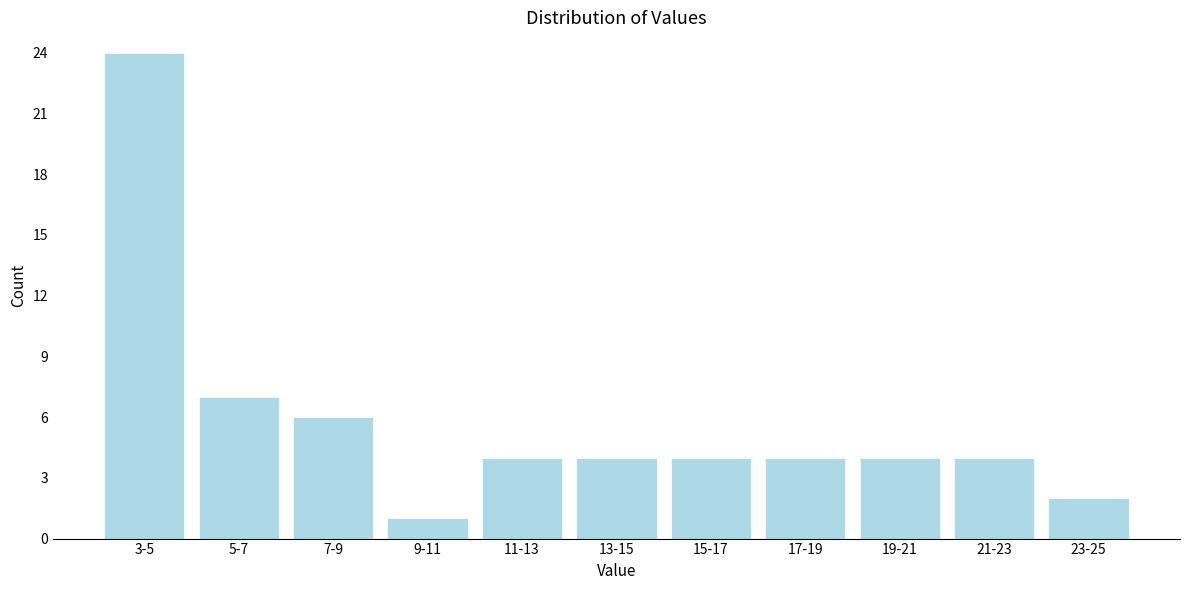

Reading left to right, transcribe all the data shown in this chart.

24	7	6	1	4	4	4	4	4	4	2